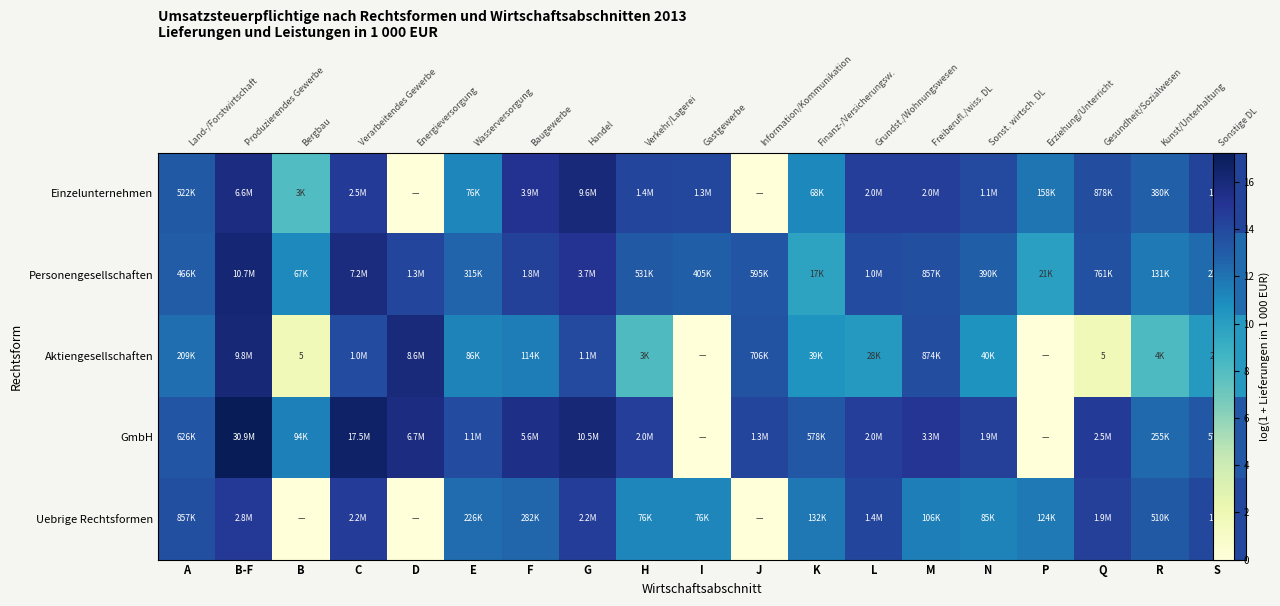

At which label does GmbH first exceed 14?

B-F